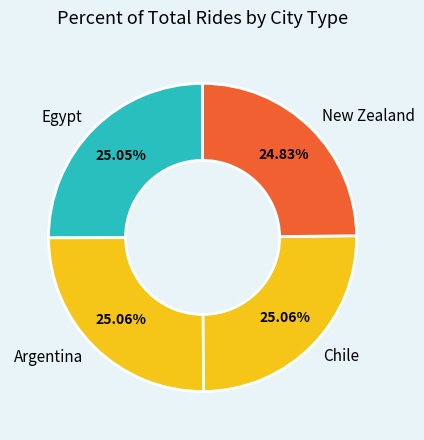

To the nearest percent, what is the average slice percentage?

25%